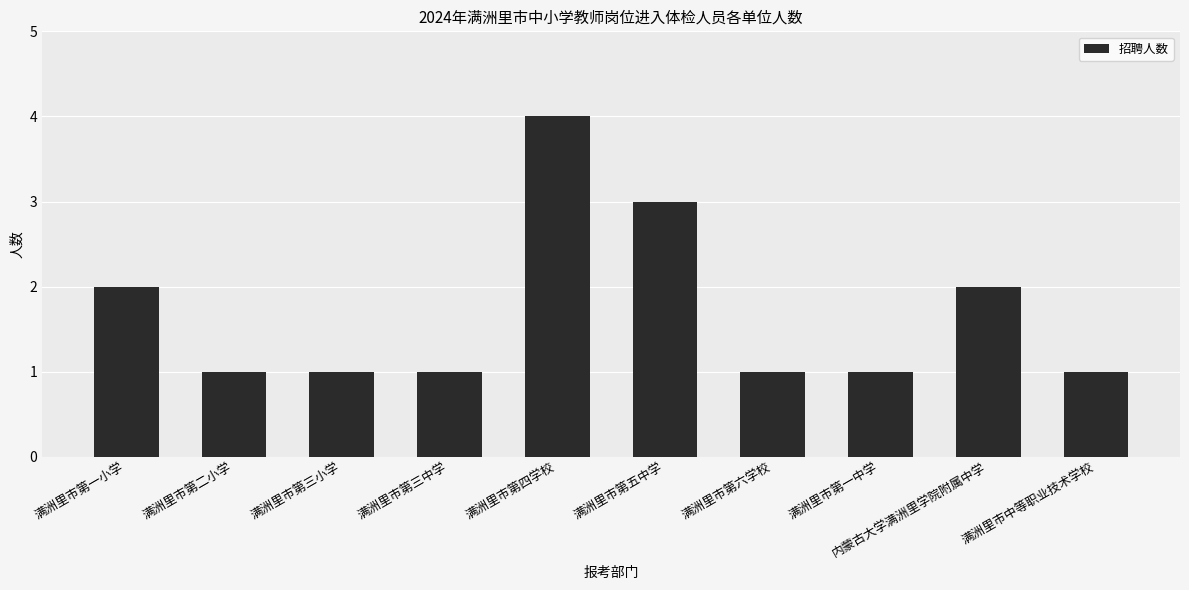

What is the greatest value displayed?

4